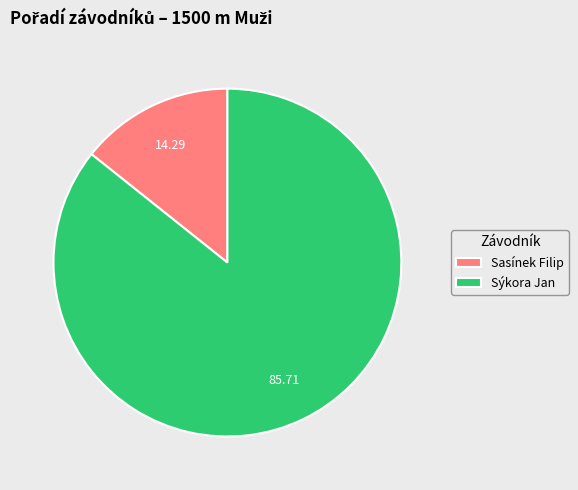

Is the sum of Sasínek Filip and Sýkora Jan greater than half?

Yes